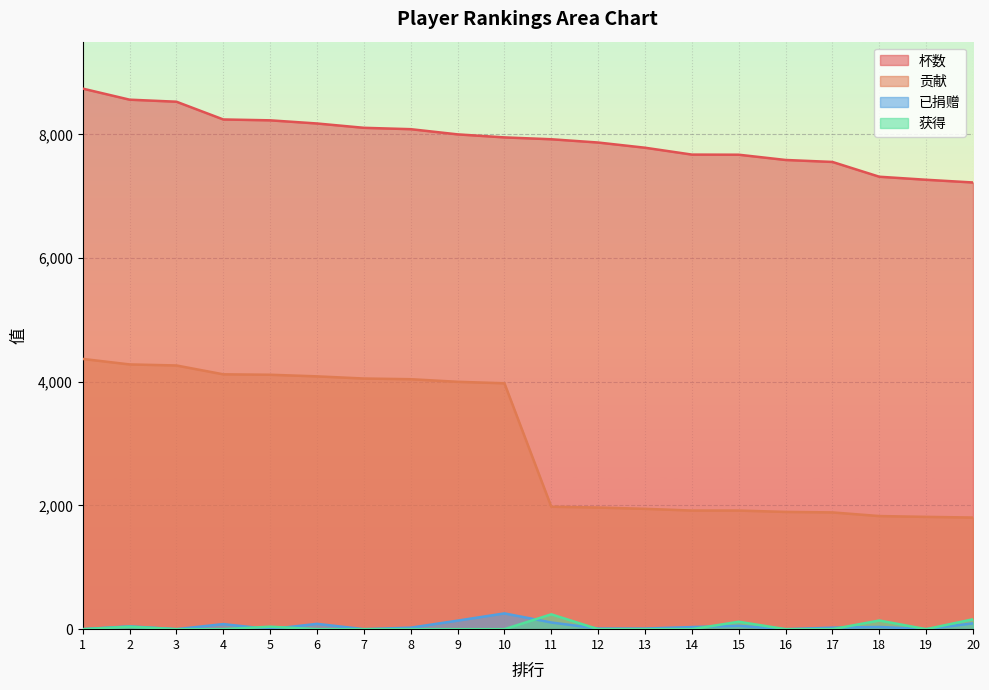

True or false: 杯数 and 已捐赠 intersect in this chart.

False